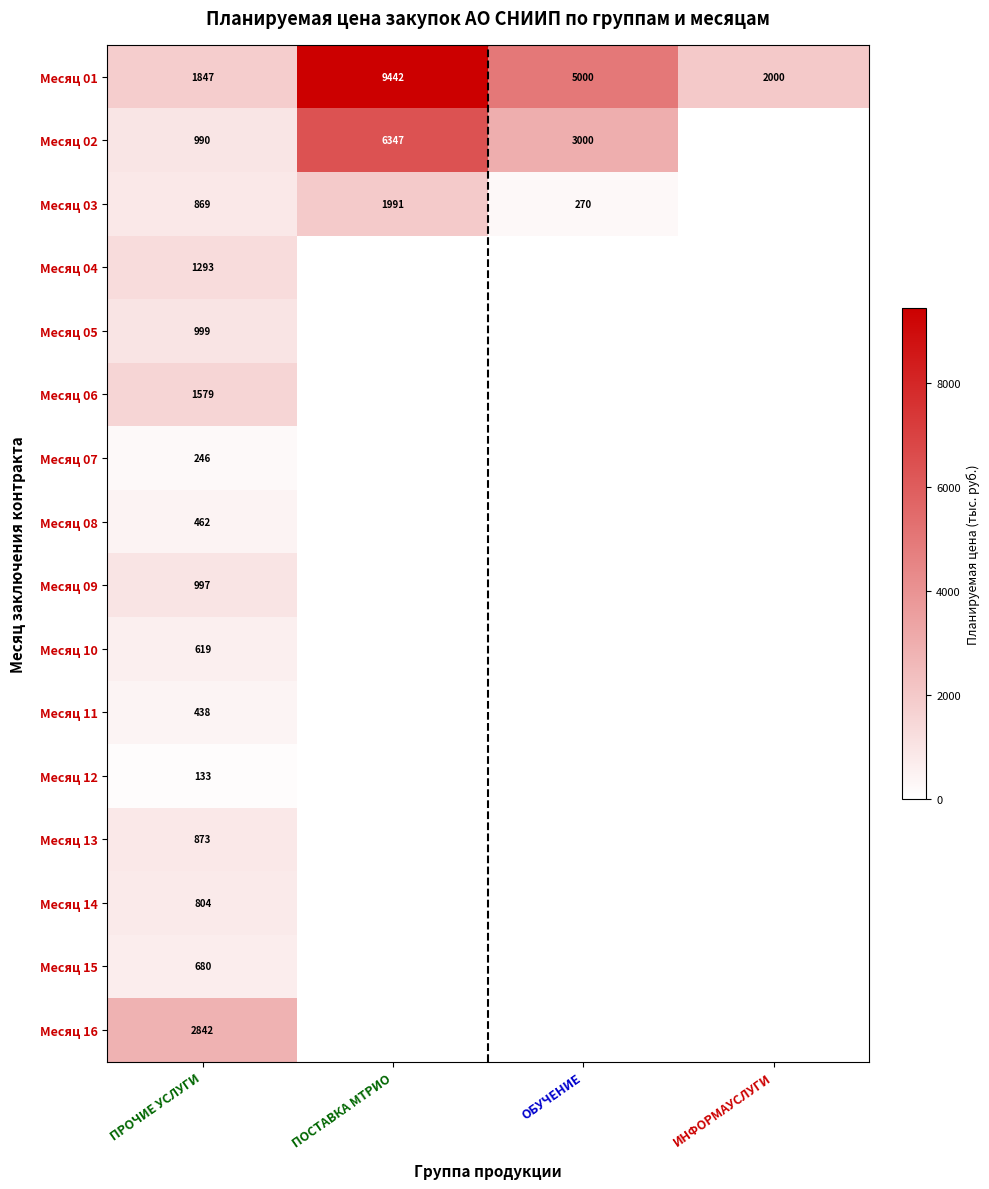

At how many categories does at least one series exceed 5757?

1